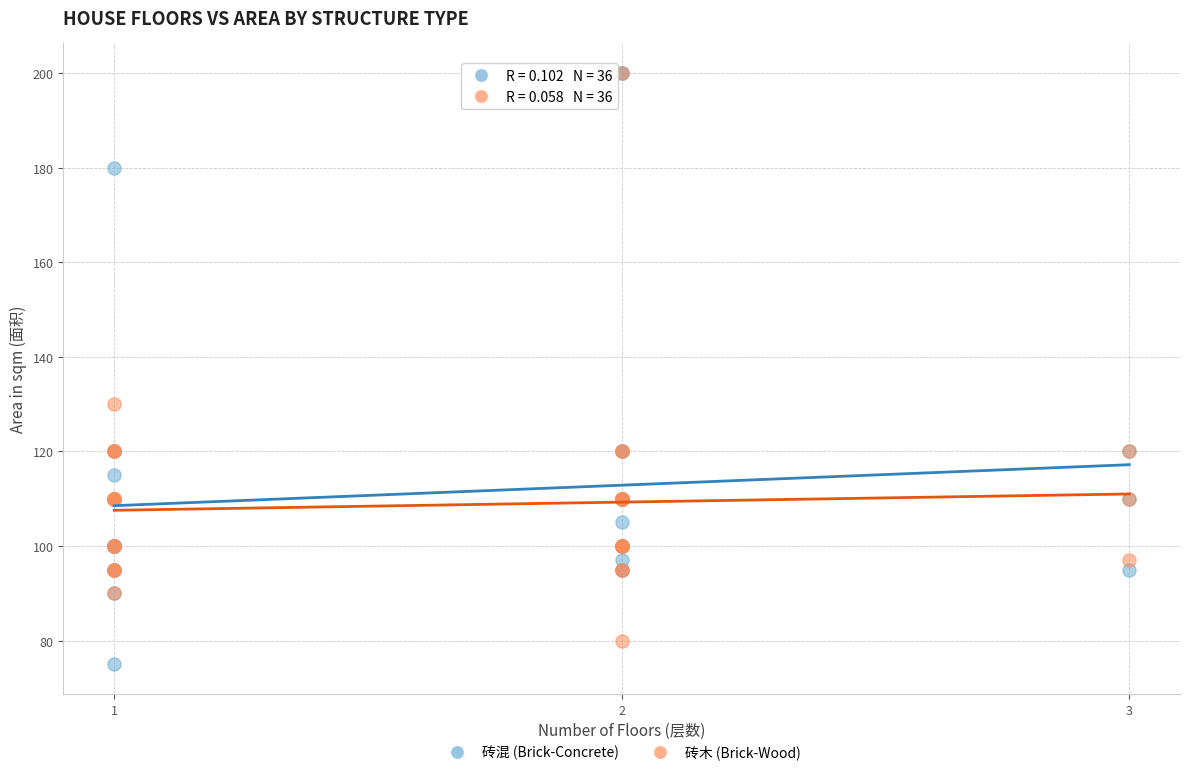

In the 砖木 (Brick-Wood) series, what Y value is closest to 140?

130